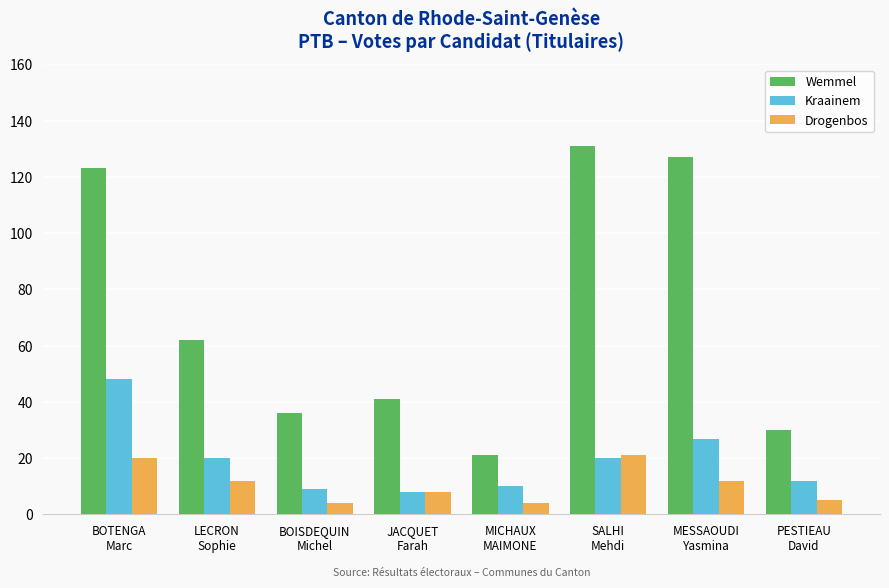

Where does the Drogenbos series first go above 12?

BOTENGA
Marc